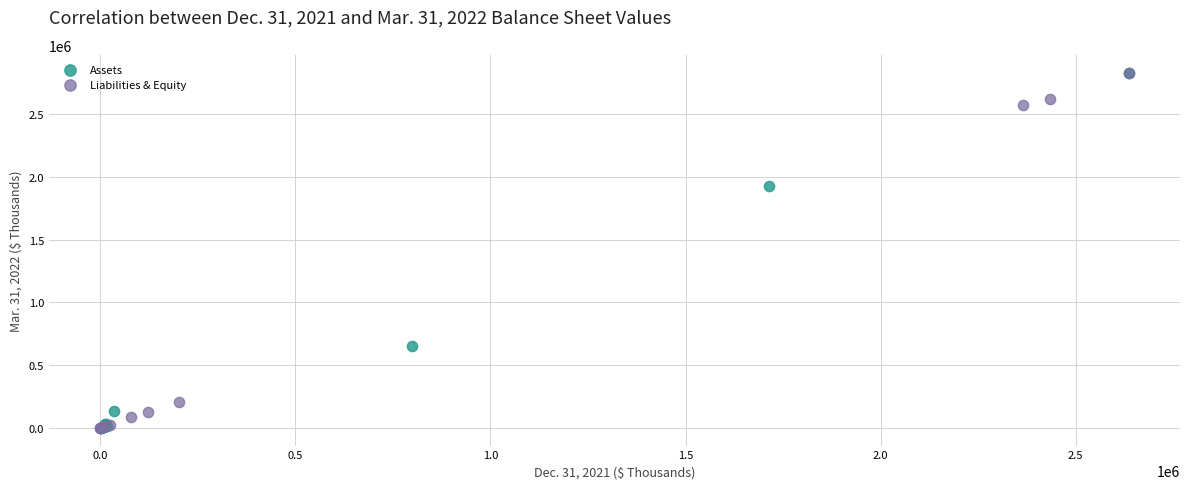

Which series has the widest spread of Y values?

Liabilities & Equity